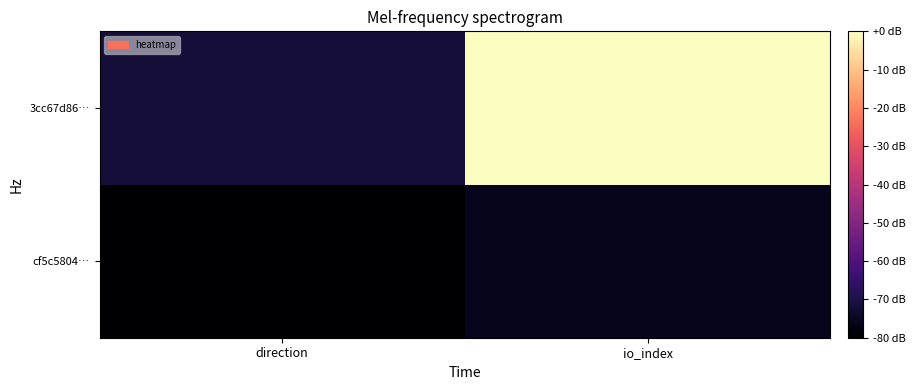

At io_index, list the series in order from largest to smallest.

3cc67d86…, cf5c5804…